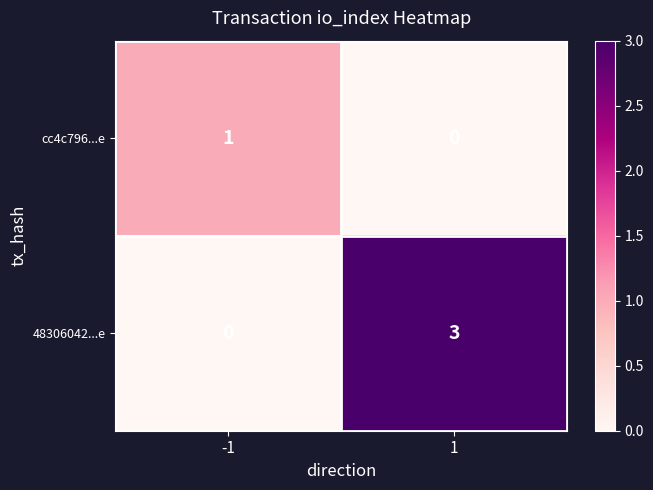

The cc4c796...e series shows 0 at 1. True or false?

True